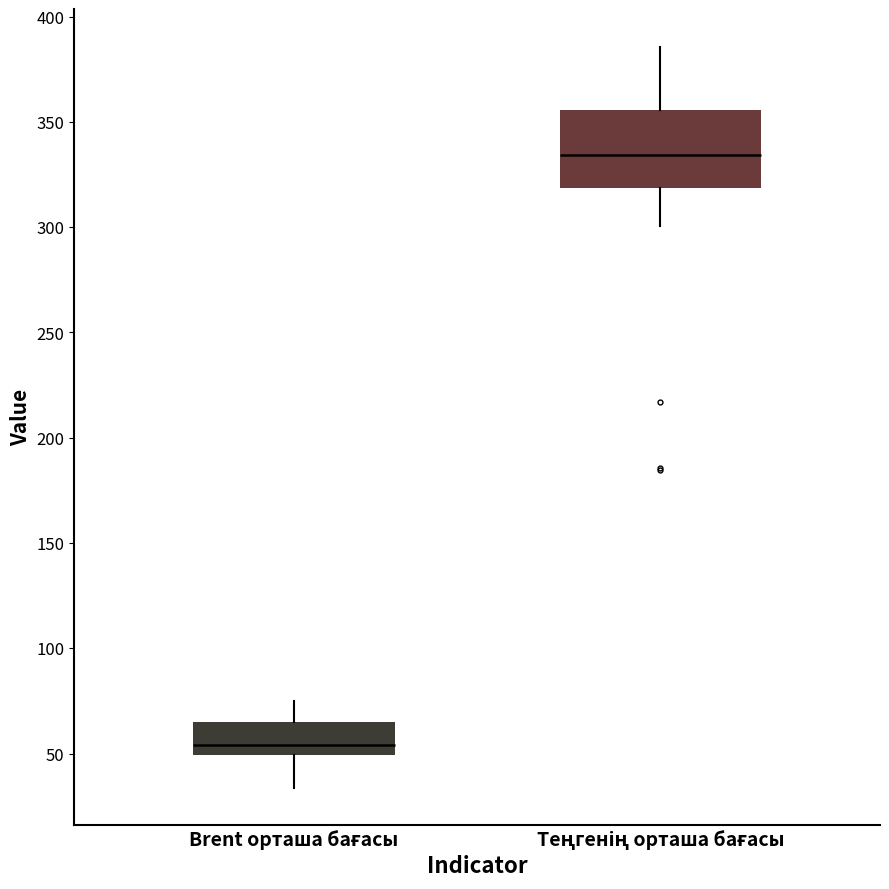

Where does the upper whisker of the box for Brent орташа бағасы end on the y-axis? The values are not printed on the chart, so give them approximately, as read against the axis.

75